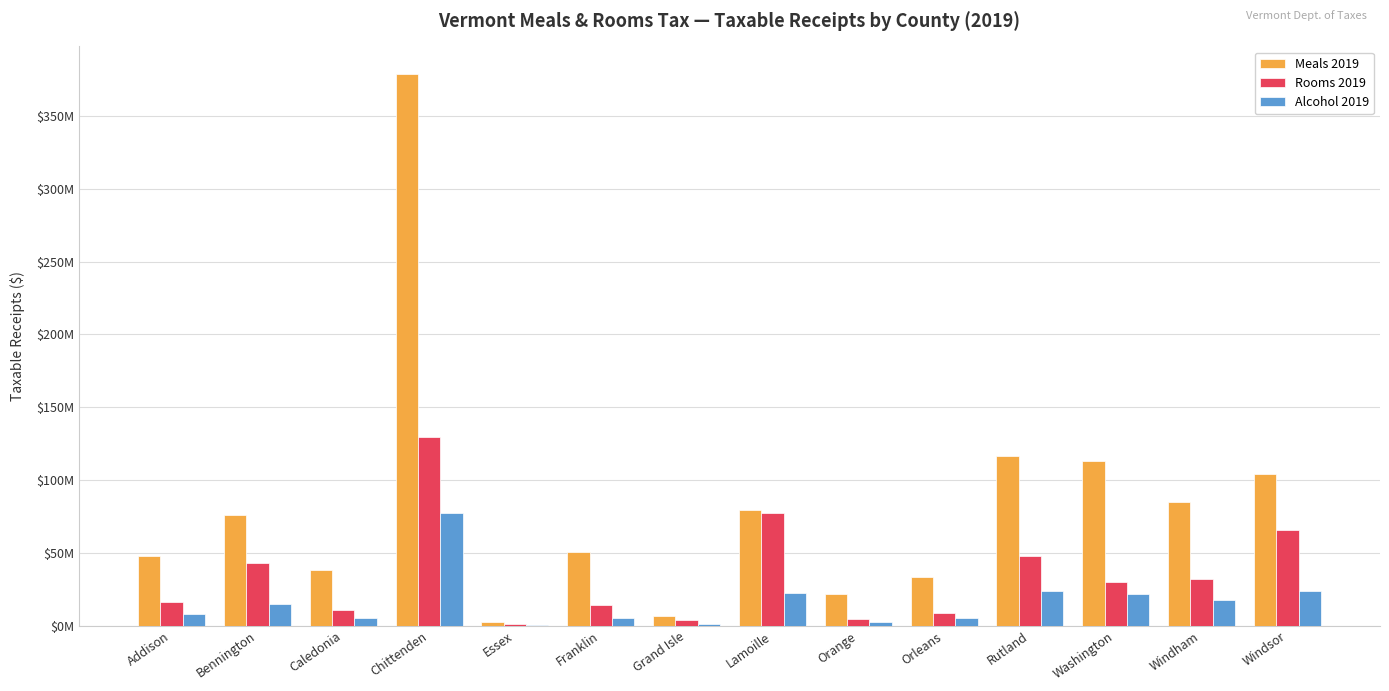

Does the chart contain stacked bars?

No